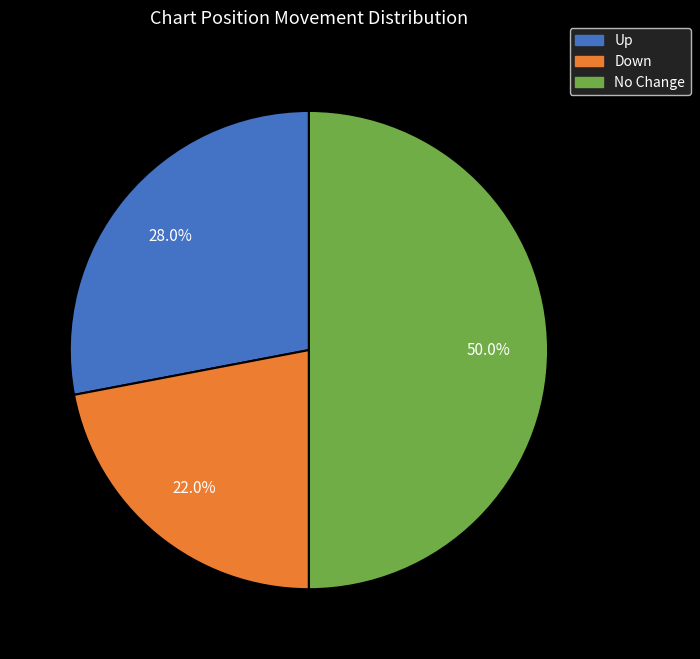

Does any single category account for the majority?

No